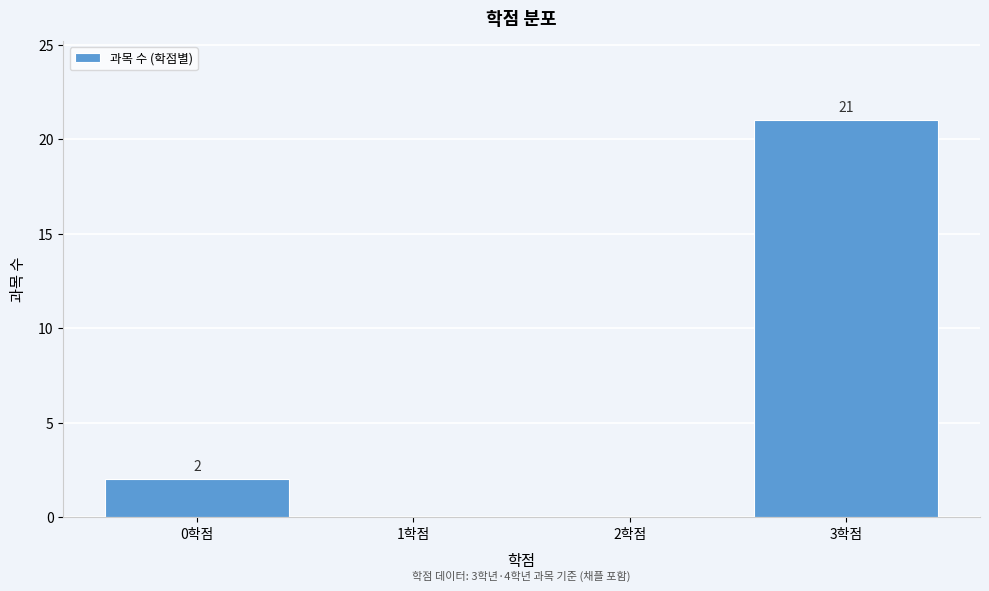

Which range on the x-axis has the tallest bar?

2.5 to 3.5